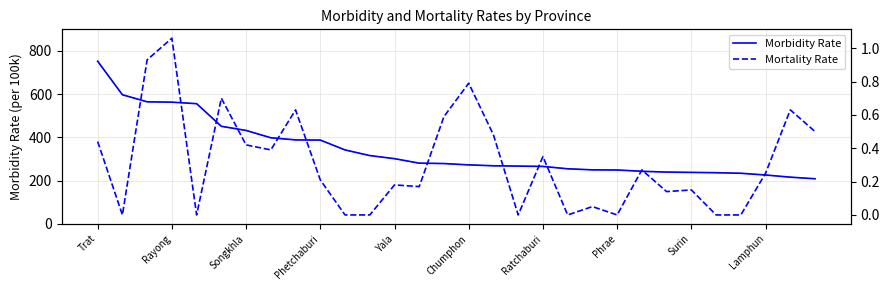

What is the spread (max minus min) of values at 26?

233.8